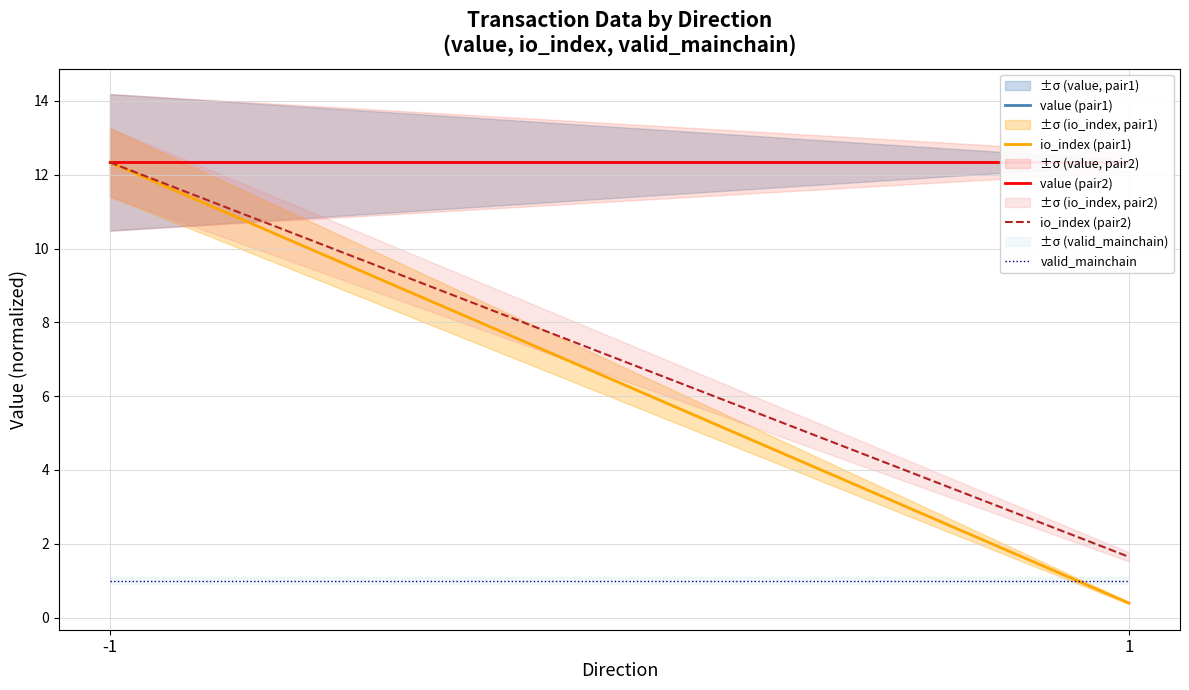

Read the io_index (pair2) value at -1.

12.3